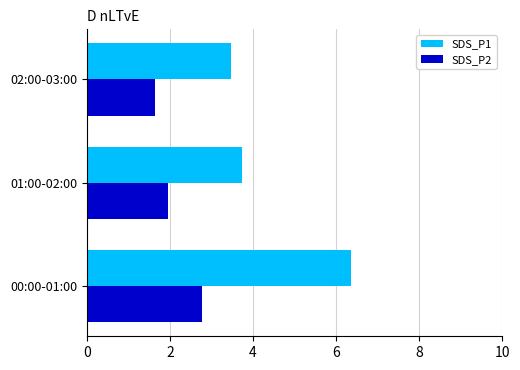

Rank the series by their maximum value, from lowest to highest.

SDS_P2, SDS_P1